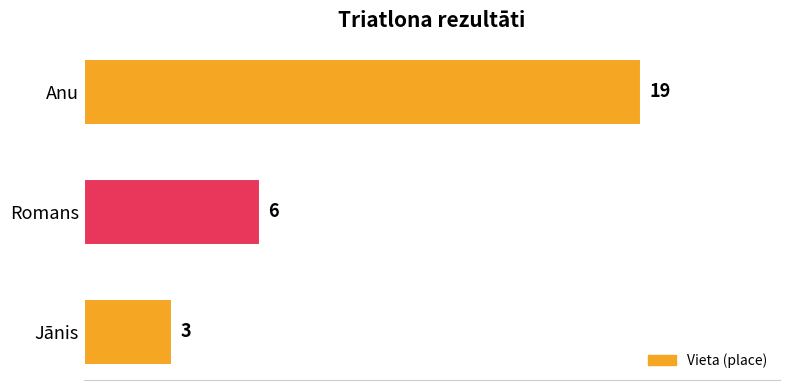

List the labels in order of value, smallest first.

Jānis, Romans, Anu